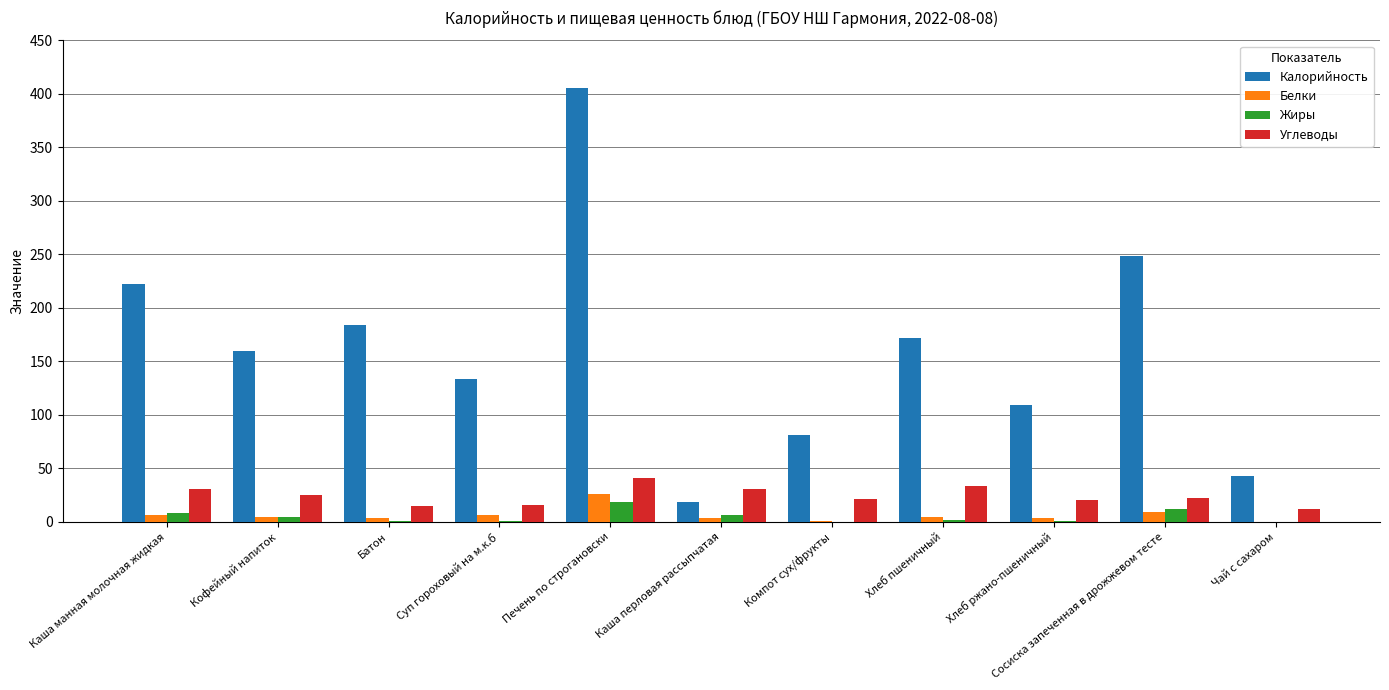

At which label is Калорийность closest to 211?

Каша манная молочная жидкая